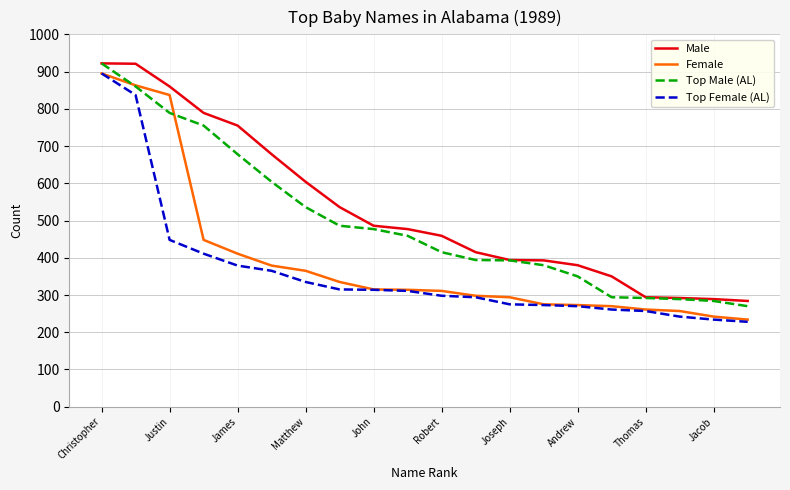

True or false: Top Female (AL) and Male intersect in this chart.

False